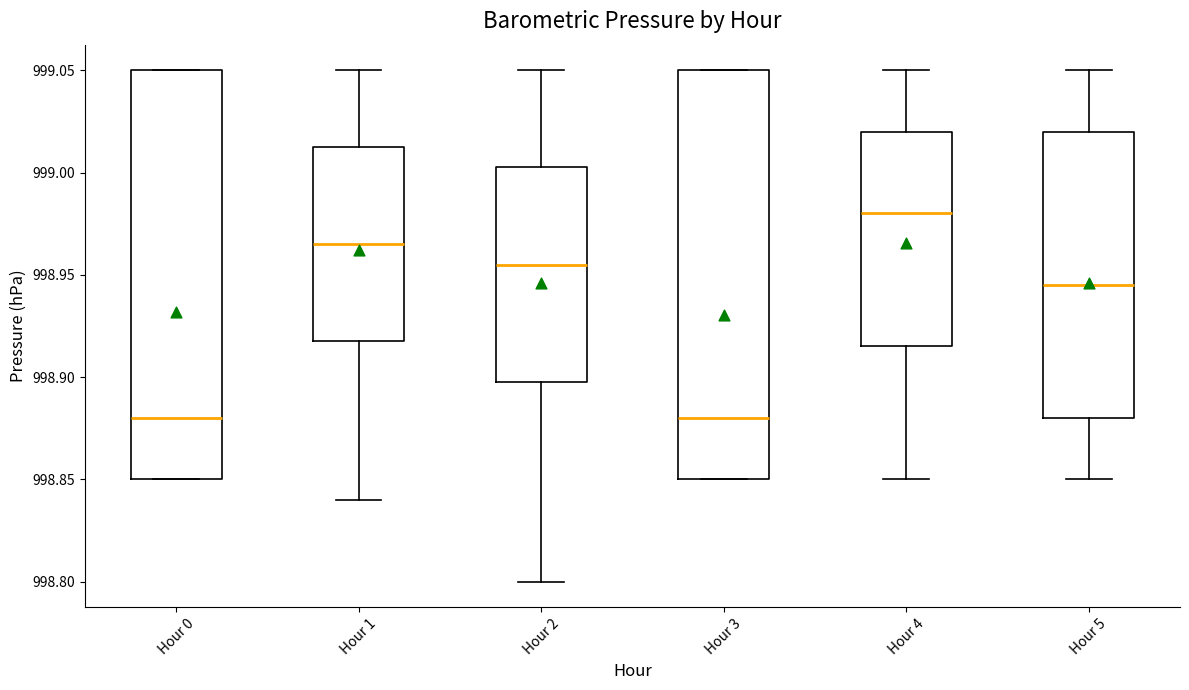

Which box has the highest median line?

Hour 4